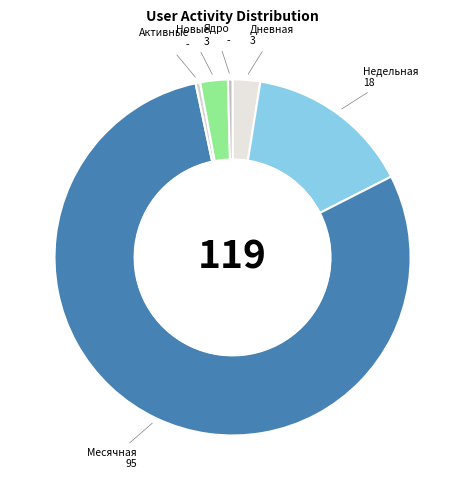

Do Активные and Недельная together represent more than half of the pie?

No